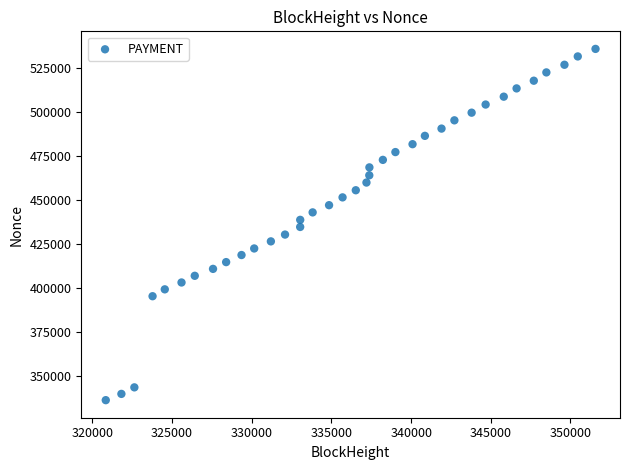

What is the range of Y values (max minus min)?

199536